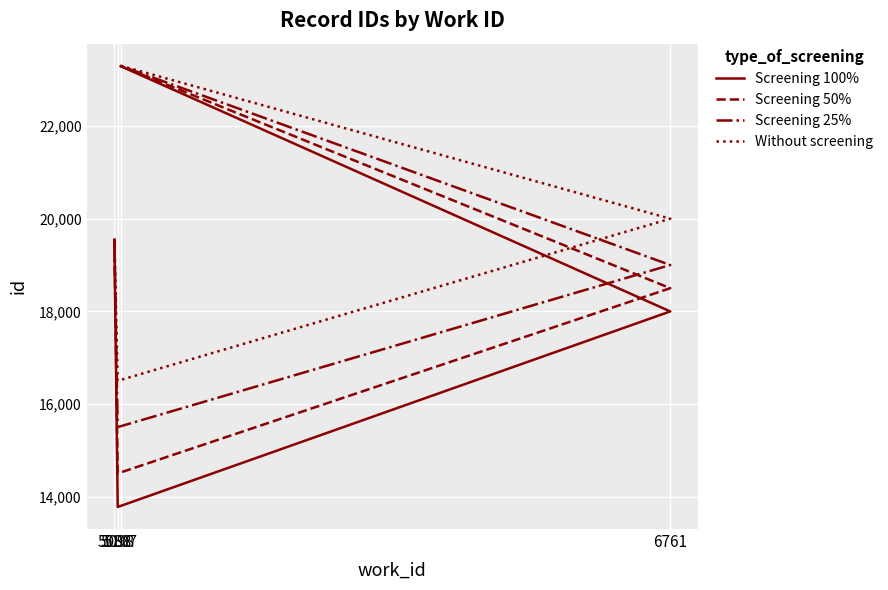

Reading left to right, transcribe all the data shown in this chart.

Screening 100%: 19550	13776	17998	23293
Screening 50%: 19550	14500	18500	23297
Screening 25%: 19550	15500	19000	23300
Without screening: 19550	16500	20000	23303